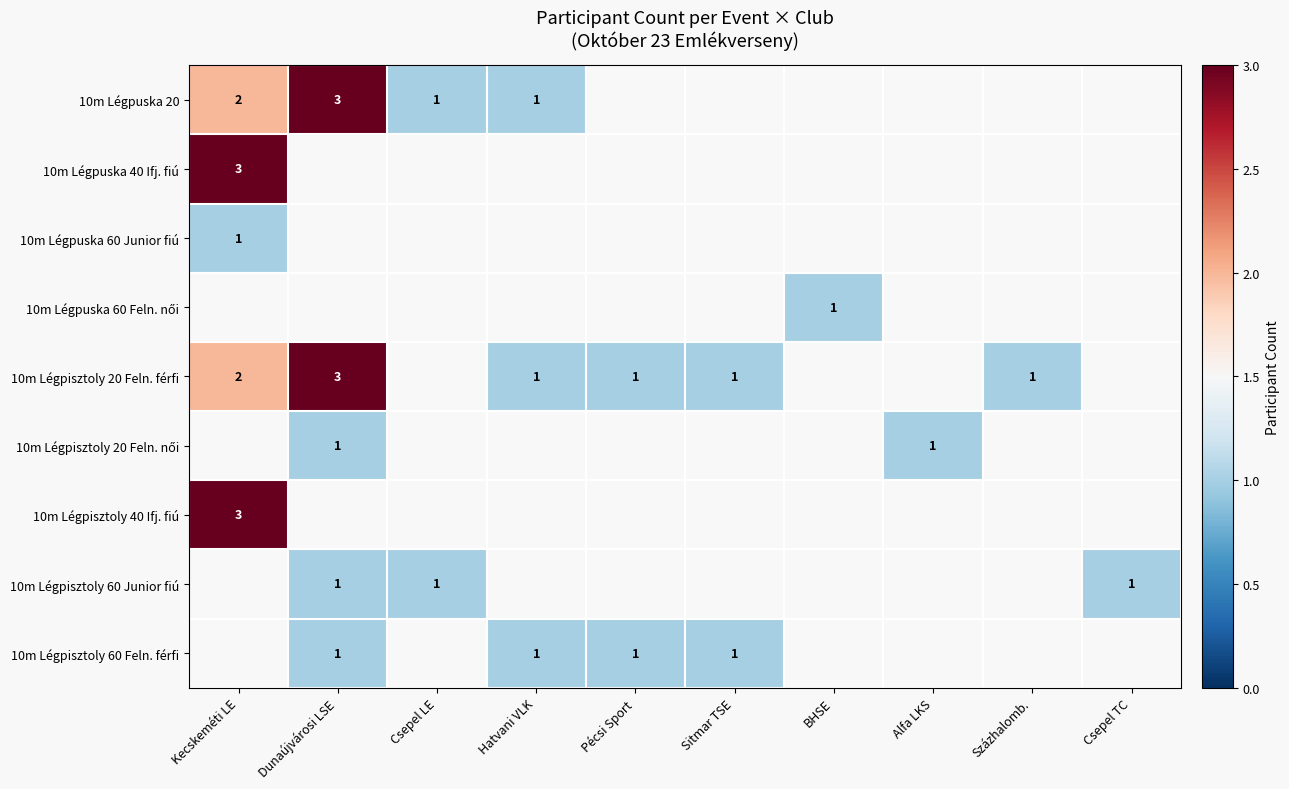

At how many categories does at least one series exceed 2?

2